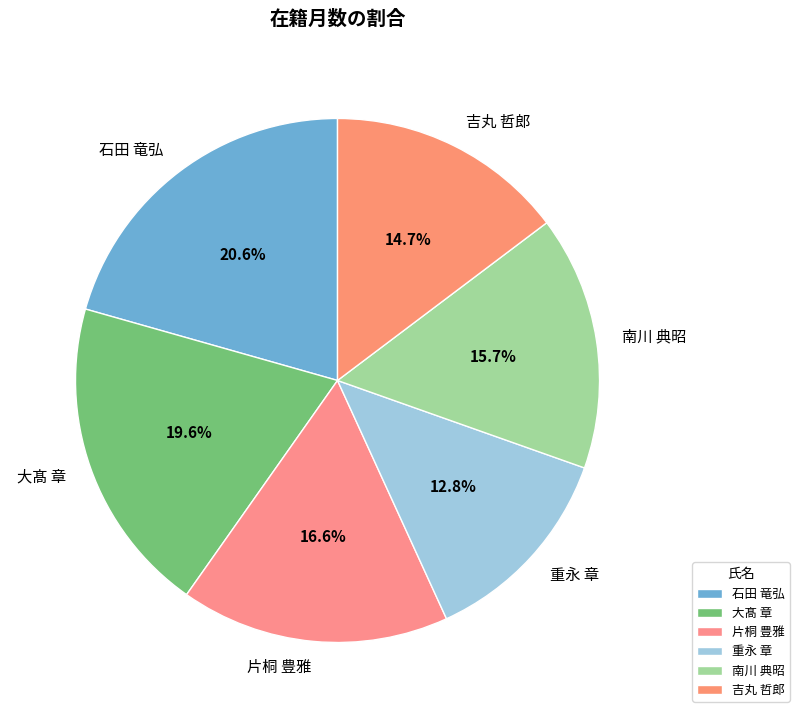

Is it true that 南川 典昭 is 16% of the pie?

True